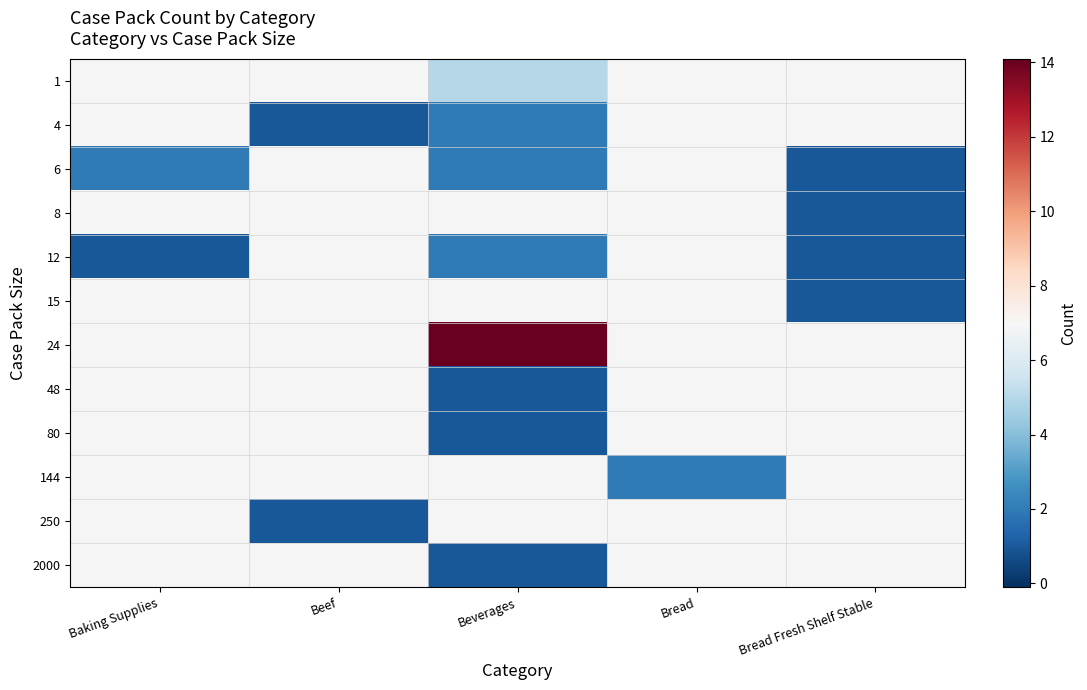

How many positive values does the 48 series have?

1